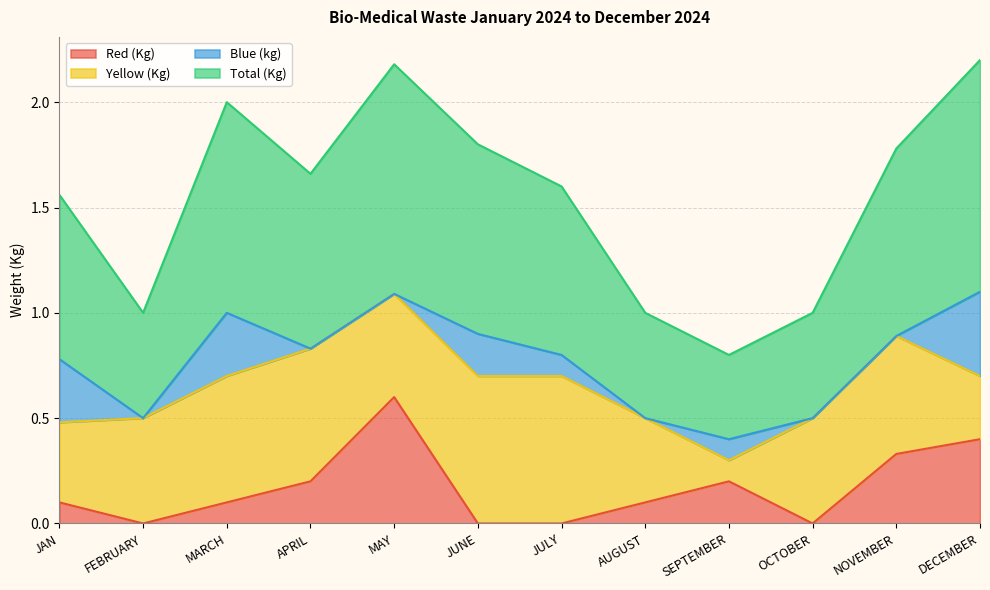

List the labels in order of Total (Kg) value, largest first.

DECEMBER, MAY, MARCH, JUNE, NOVEMBER, APRIL, JULY, JAN, FEBRUARY, AUGUST, OCTOBER, SEPTEMBER